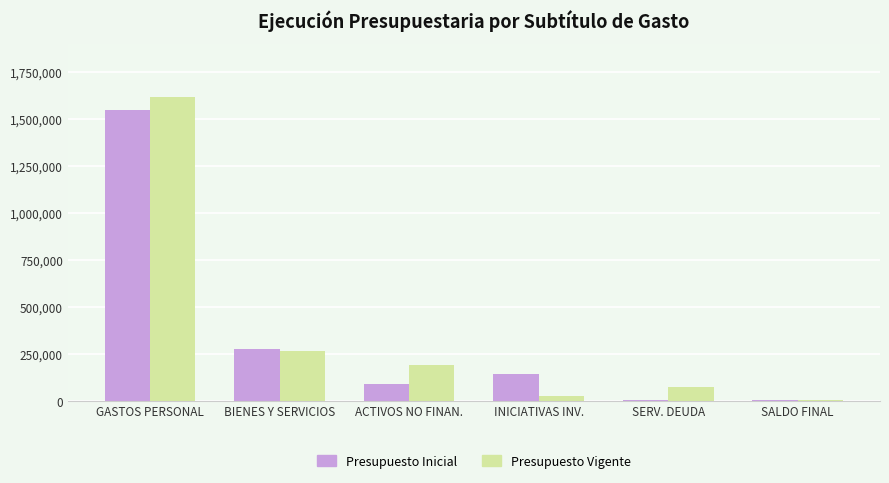

The Presupuesto Vigente series shows 435912 at BIENES Y SERVICIOS. True or false?

False